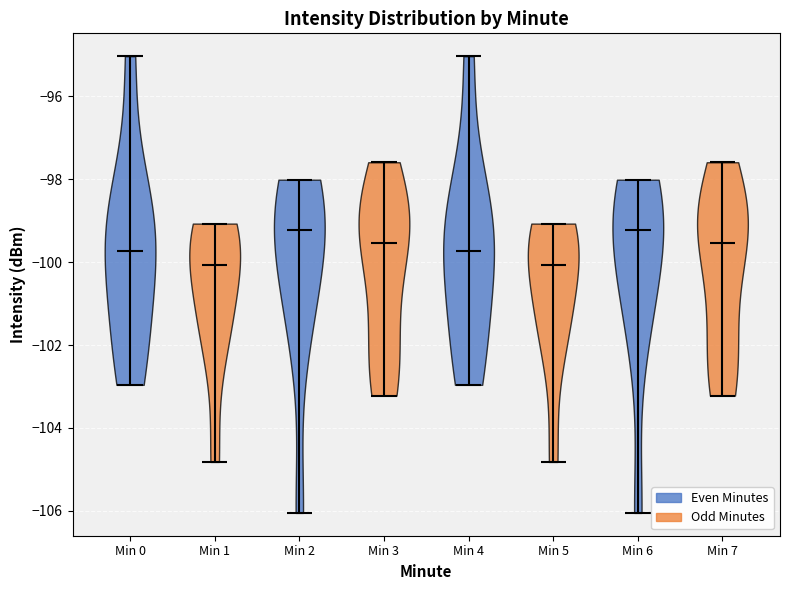

Reading left to right, read every violin against the y-axis: where its median line is, and the lowest and highest points it reaches. The values are not printed on the chart, so give them approximately, as read against the axis.

Min 0: median line -99.8, lowest point -103.0, highest point -95.0
Min 1: median line -100.0, lowest point -104.8, highest point -99.0
Min 2: median line -99.2, lowest point -106.0, highest point -98.0
Min 3: median line -99.6, lowest point -103.2, highest point -97.6
Min 4: median line -99.8, lowest point -103.0, highest point -95.0
Min 5: median line -100.0, lowest point -104.8, highest point -99.0
Min 6: median line -99.2, lowest point -106.0, highest point -98.0
Min 7: median line -99.6, lowest point -103.2, highest point -97.6